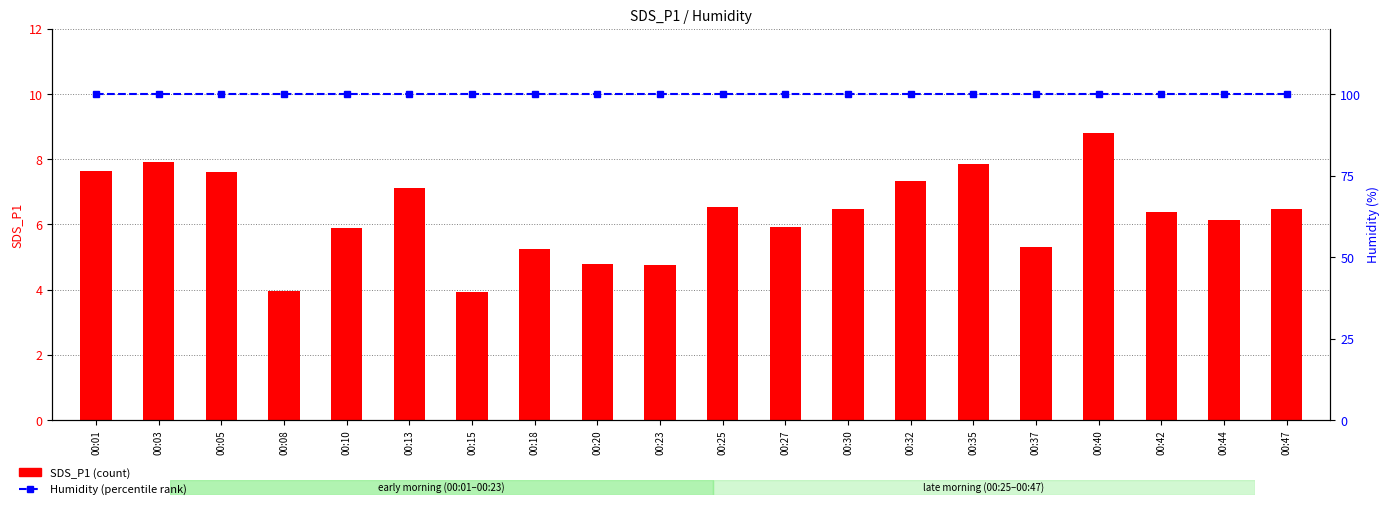

Which series has the widest spread of values?

SDS_P1 (count)